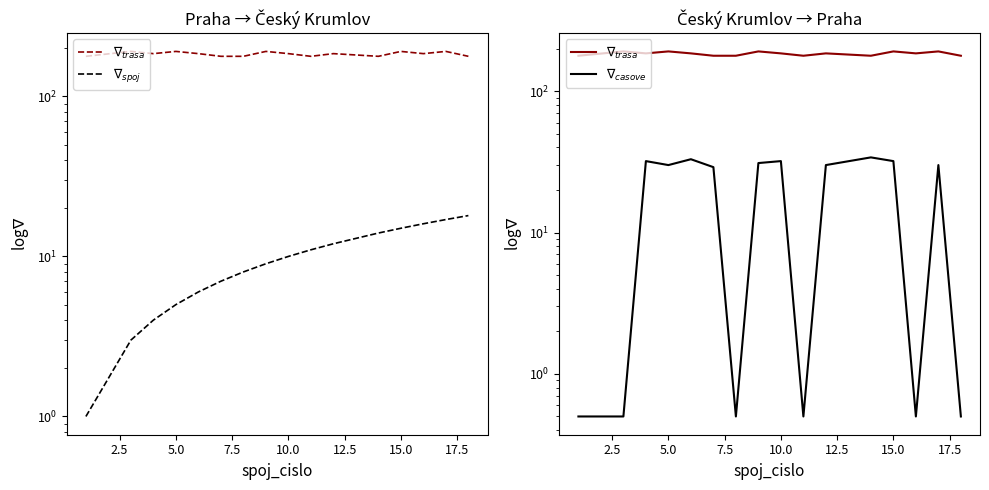

Which series has the largest range (max minus min)?

$\nabla_{casove}$